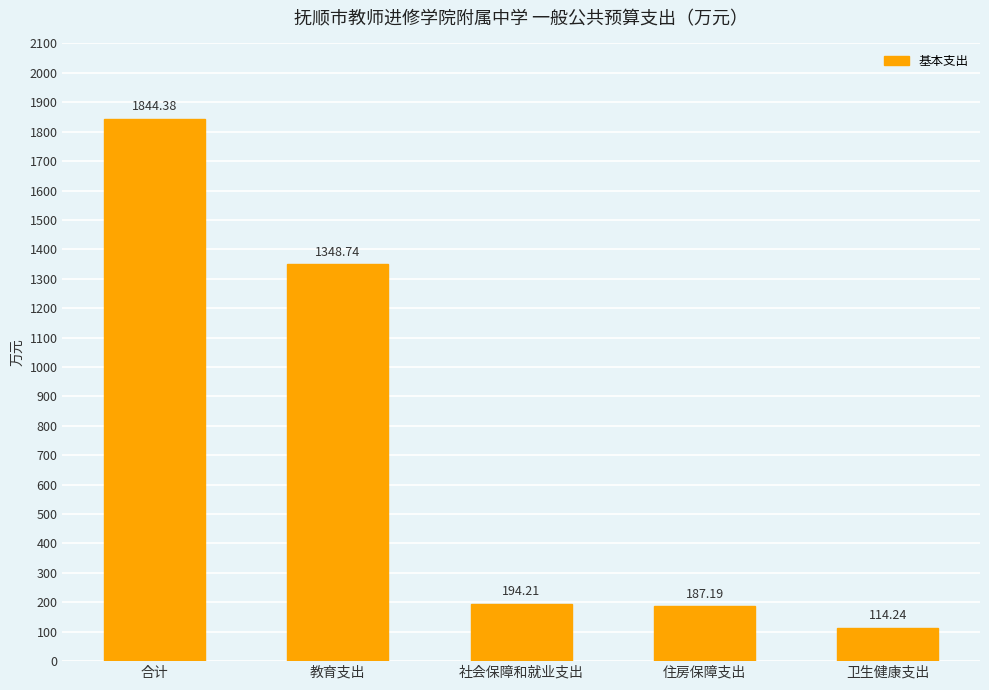

What is the value of the 5th bar from the left?

114.2